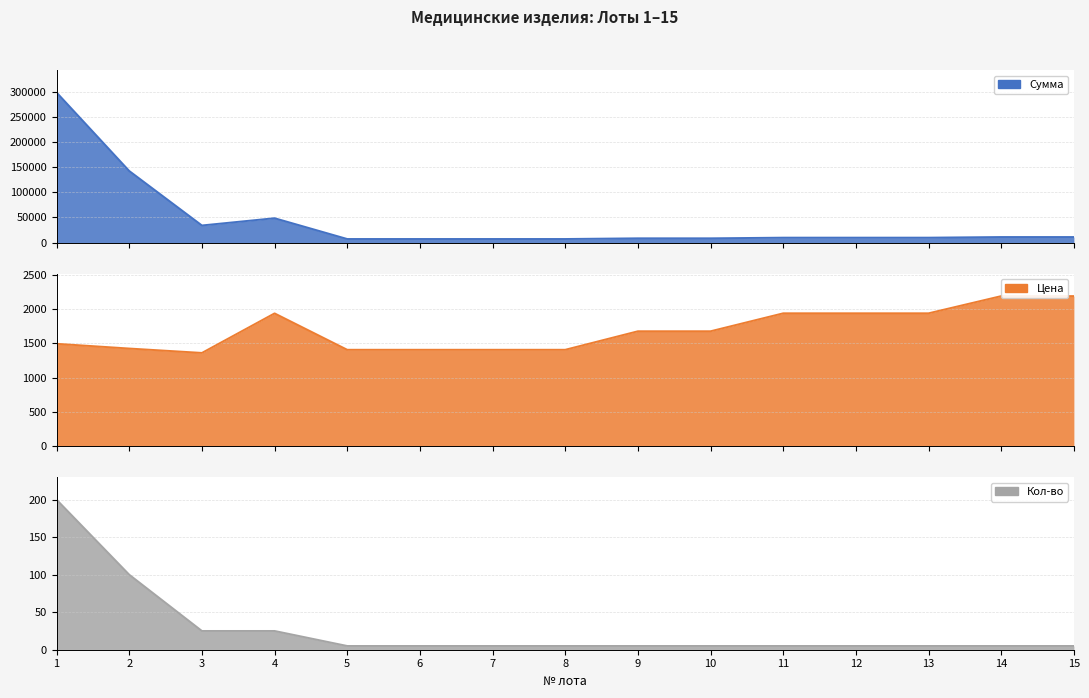

True or false: Кол-во and Сумма cross at least once.

False